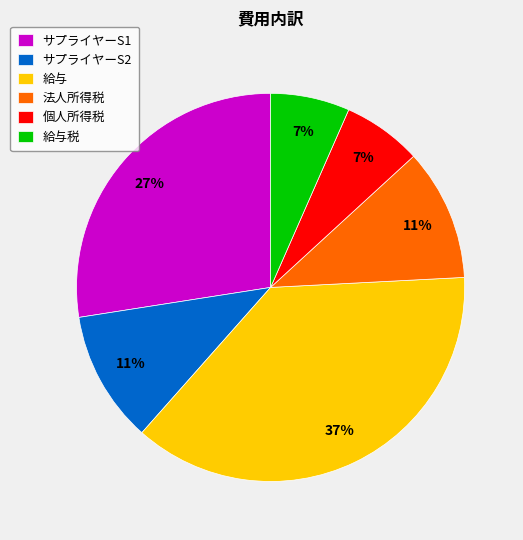

To the nearest percent, what portion does 給与 represent?

37%